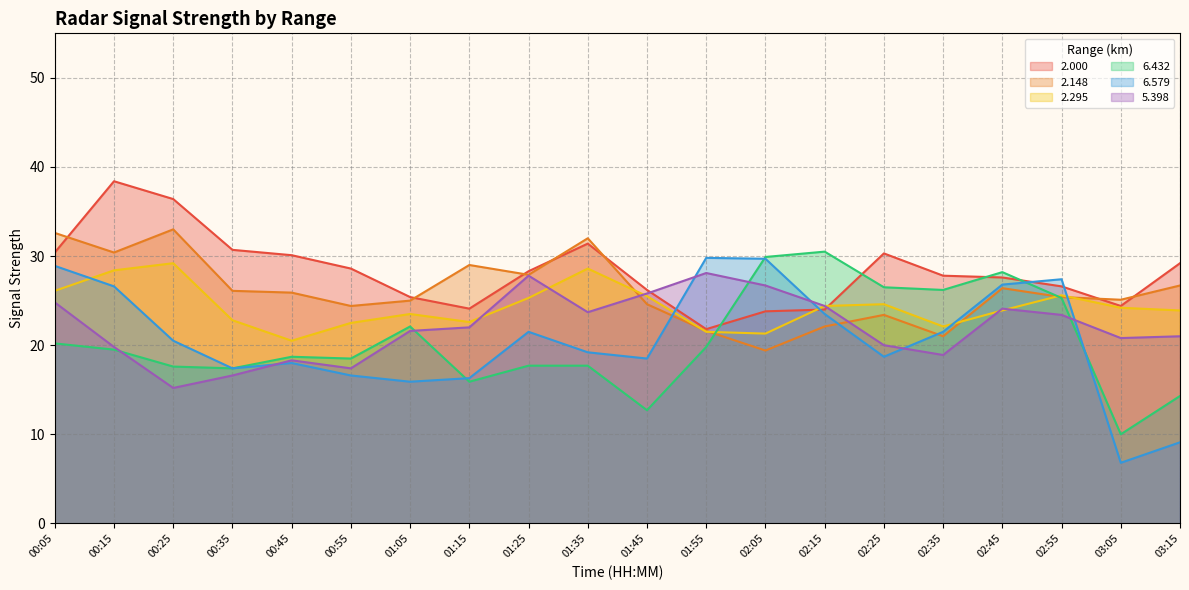

Read the 2.000 value at 01:15.

24.1